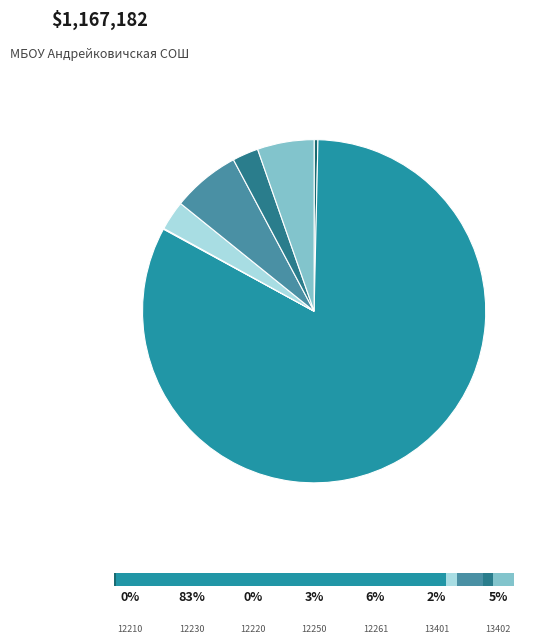

Which category has the biggest portion of the pie?

12230